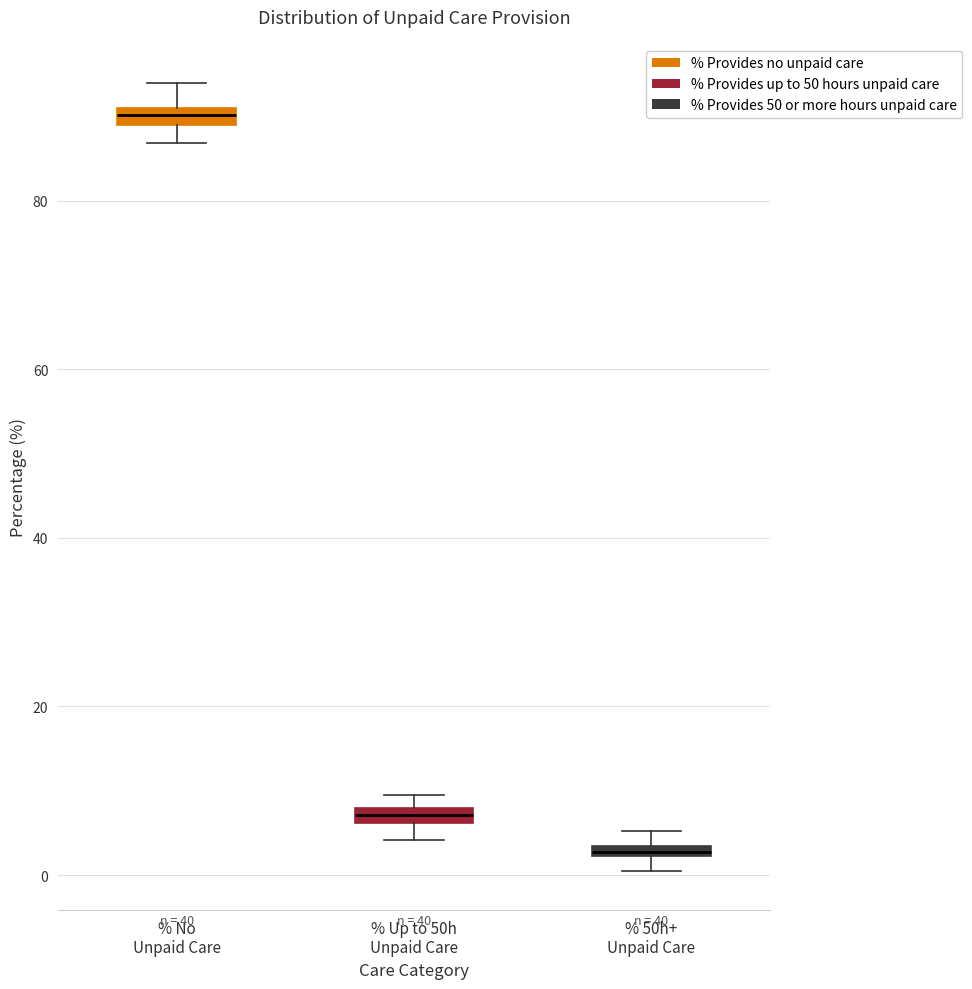

Which box has the lowest median line?

% 50h+ Unpaid Care